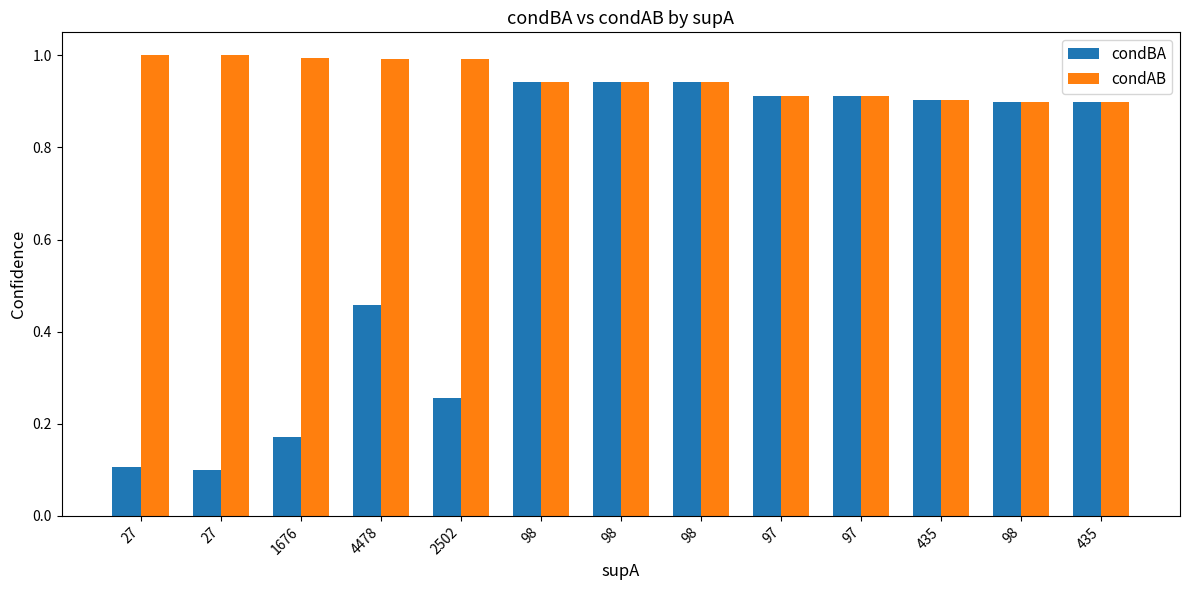

What is the difference between the condAB values at 1676 and 97?

0.1